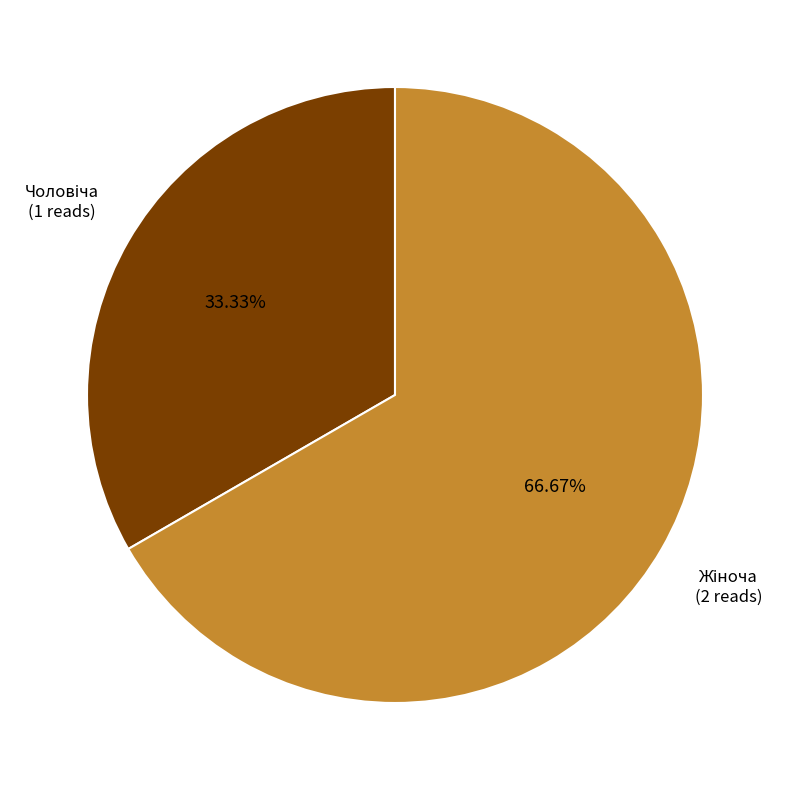

Count the number of slices in the pie.

2